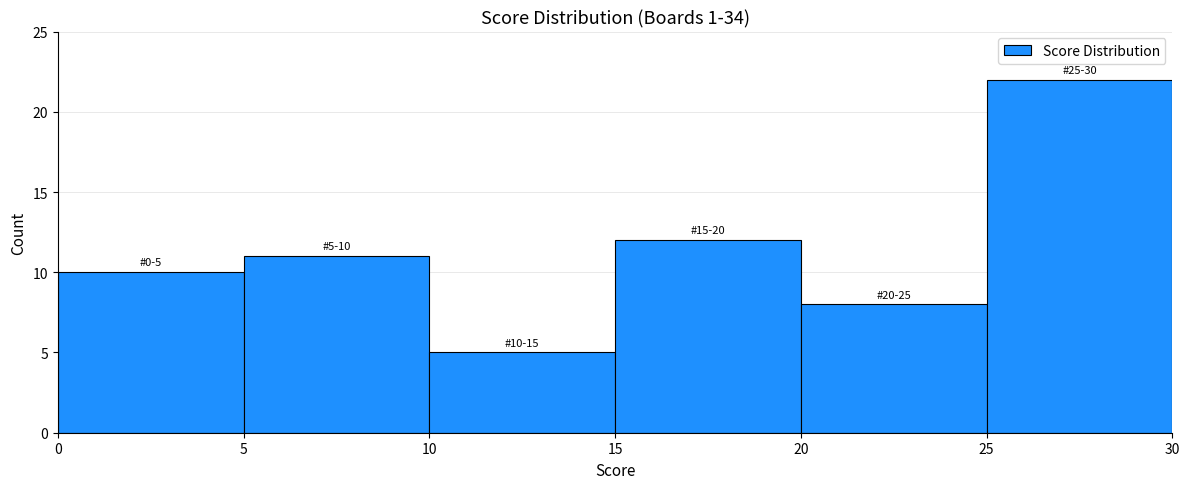

Over which range of the x-axis is the bar tallest?

25 to 30